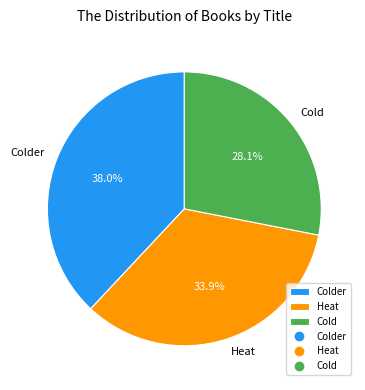

To the nearest percent, what percentage of the pie is Cold?

28%